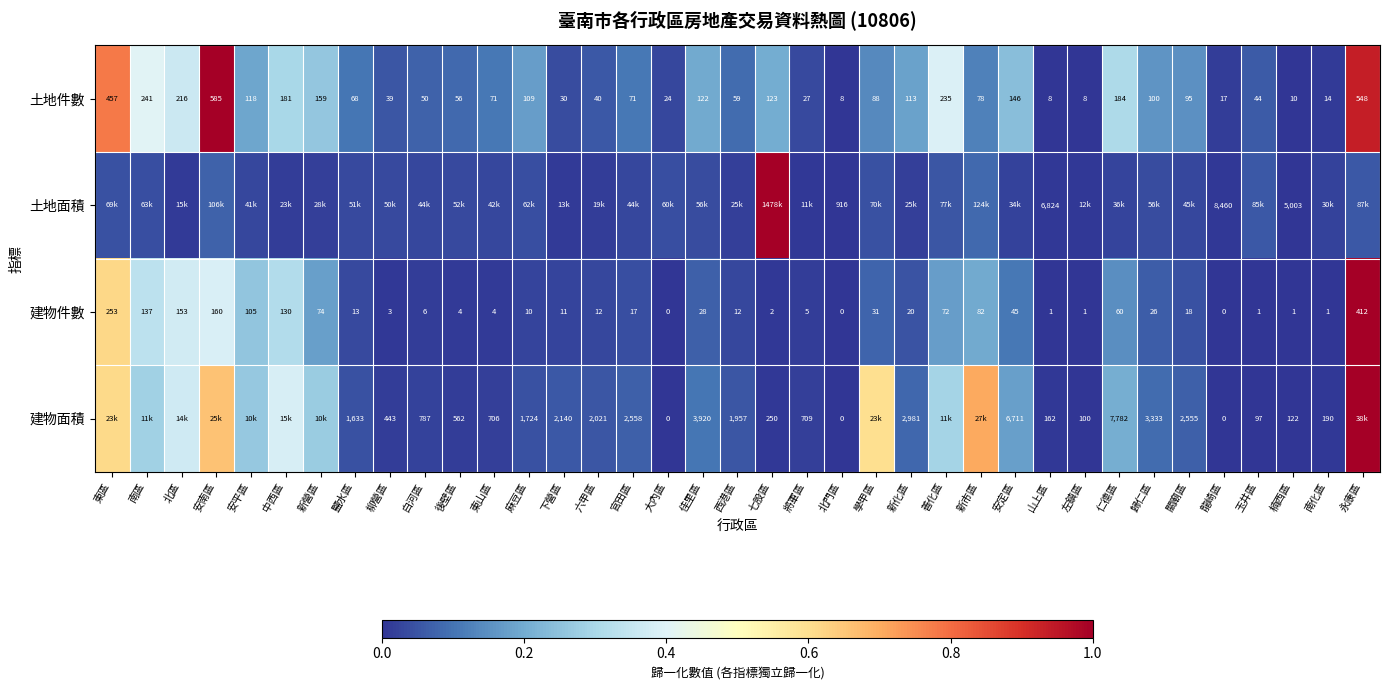

Which category has the highest value across all series?

安南區